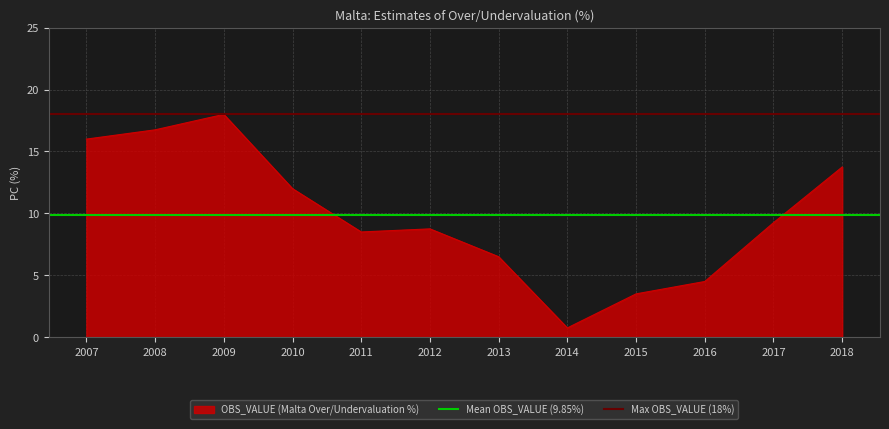

How many lines are shown in the chart?

2